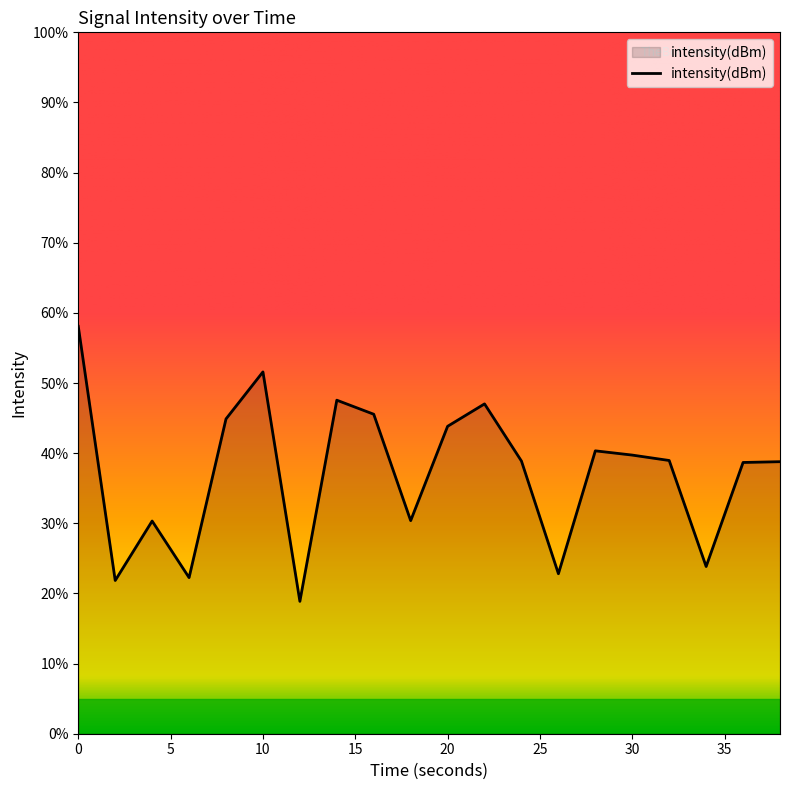

What is the maximum value shown in the chart?

58.1